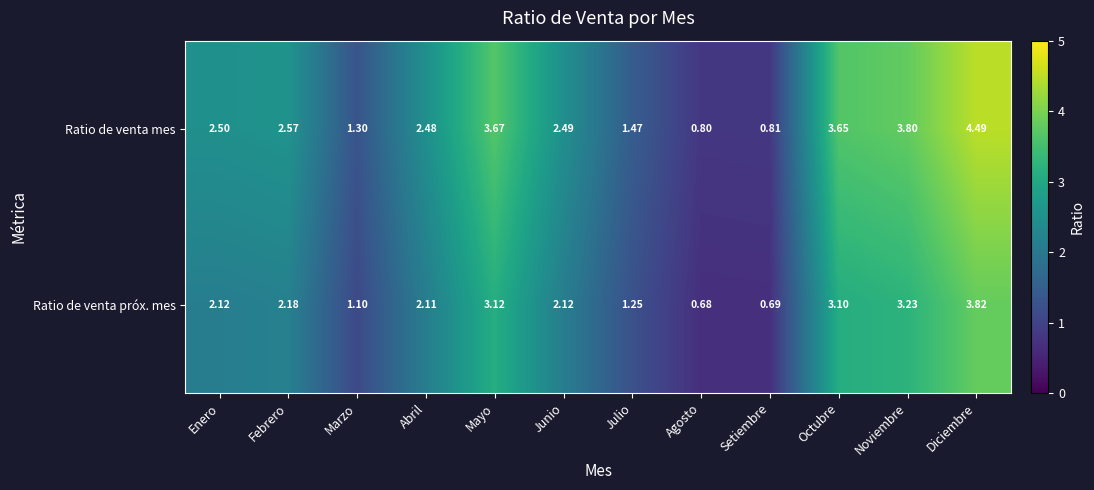

Which label corresponds to the largest value in the chart?

Diciembre